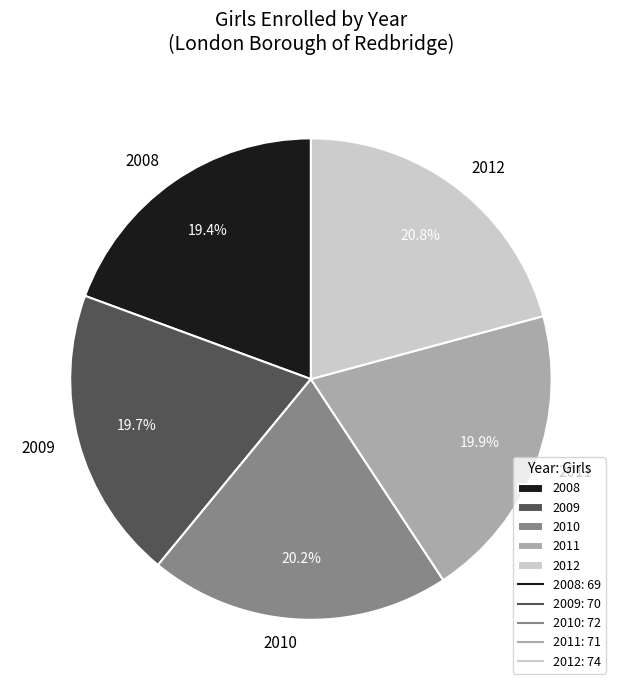

How many segments does this pie chart have?

5